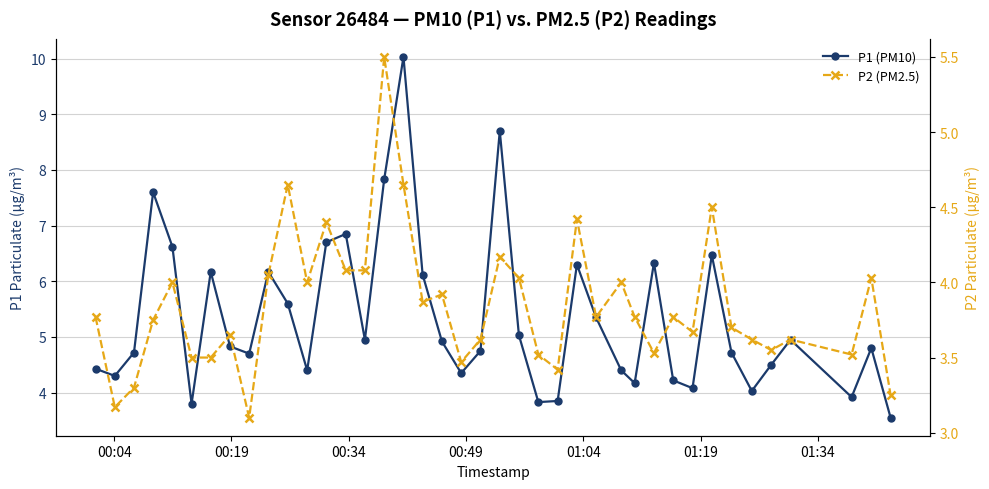

How many lines are shown in the chart?

2